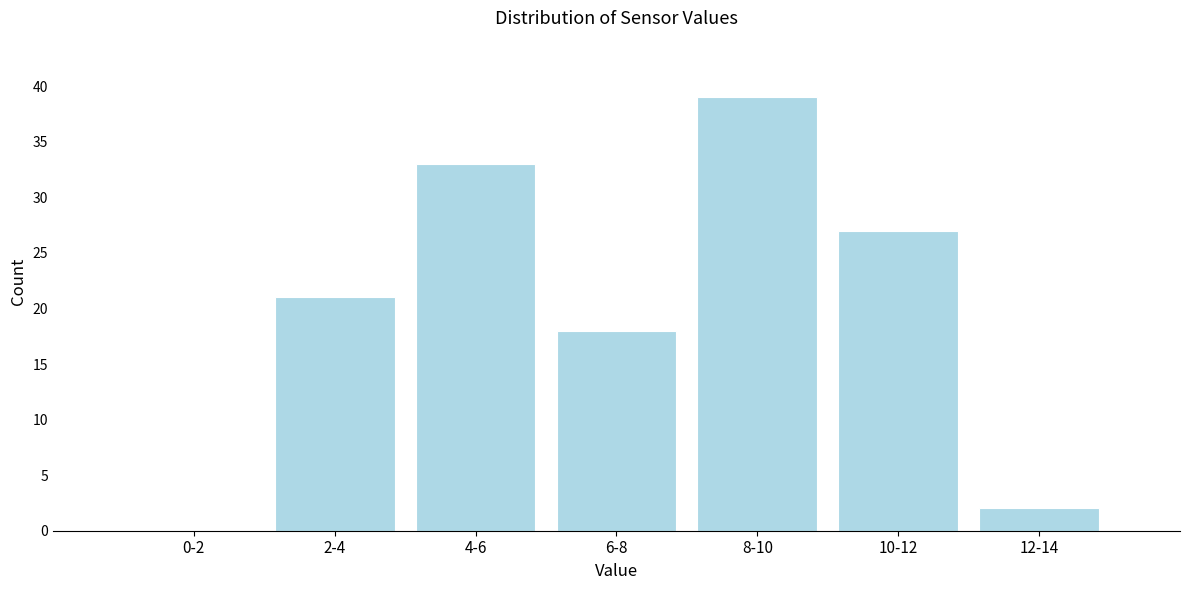

Reading left to right, extract all data points from this chart.

0-2=0	2-4=21	4-6=33	6-8=18	8-10=39	10-12=27	12-14=2